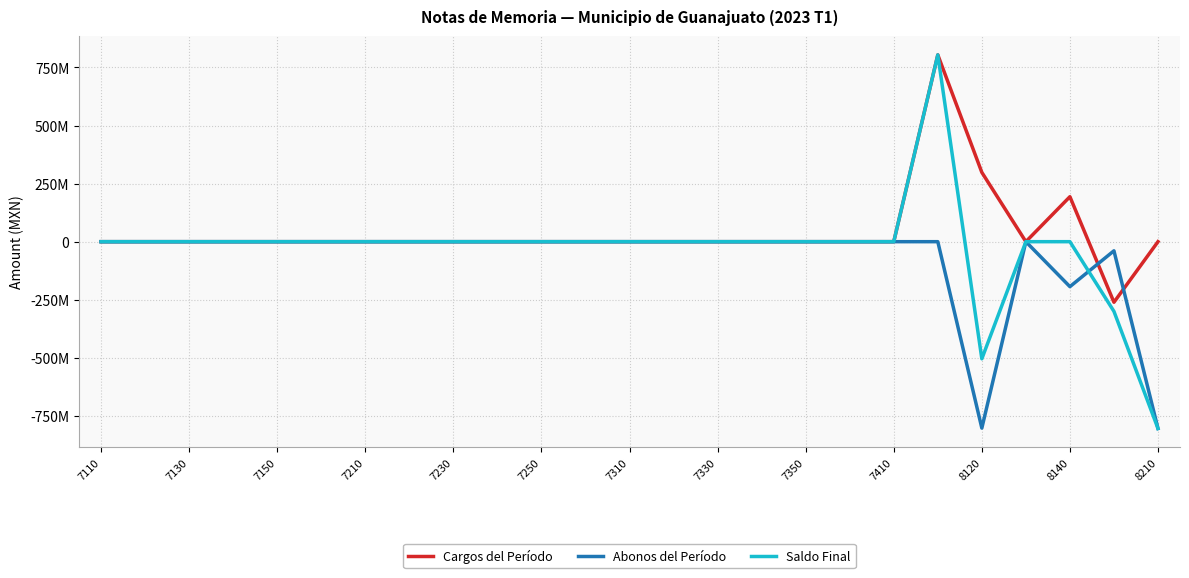

What are all the series names shown in the legend?

Cargos del Período, Abonos del Período, Saldo Final